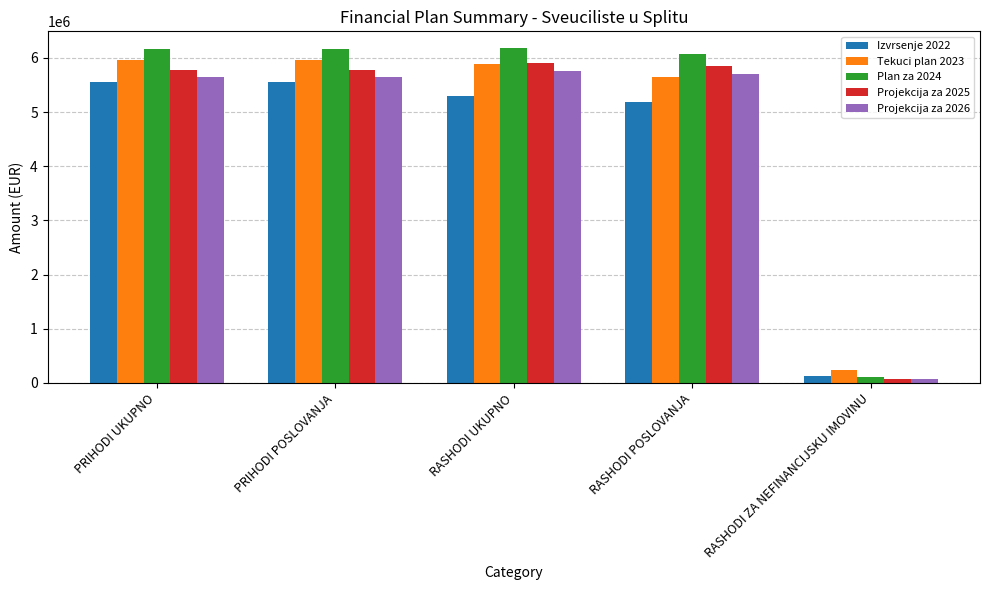

The Tekuci plan 2023 series shows 5880313 at RASHODI UKUPNO. True or false?

True